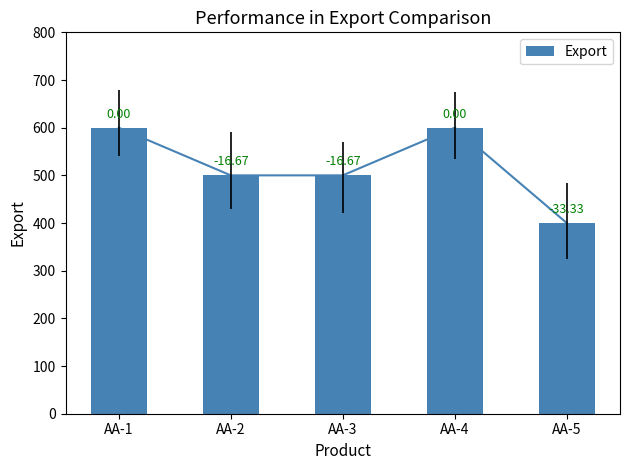

Reading left to right, list all the values displayed in this chart.

AA-1=600	AA-2=500	AA-3=500	AA-4=600	AA-5=400